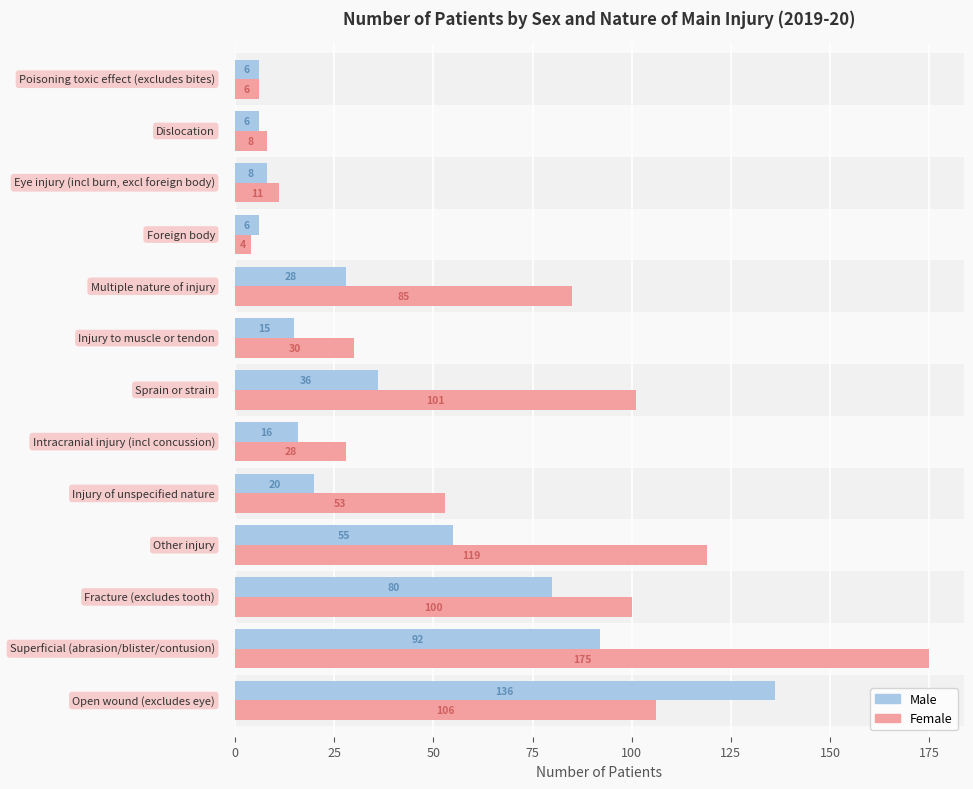

Rank the series by their average value, from lowest to highest.

Male, Female